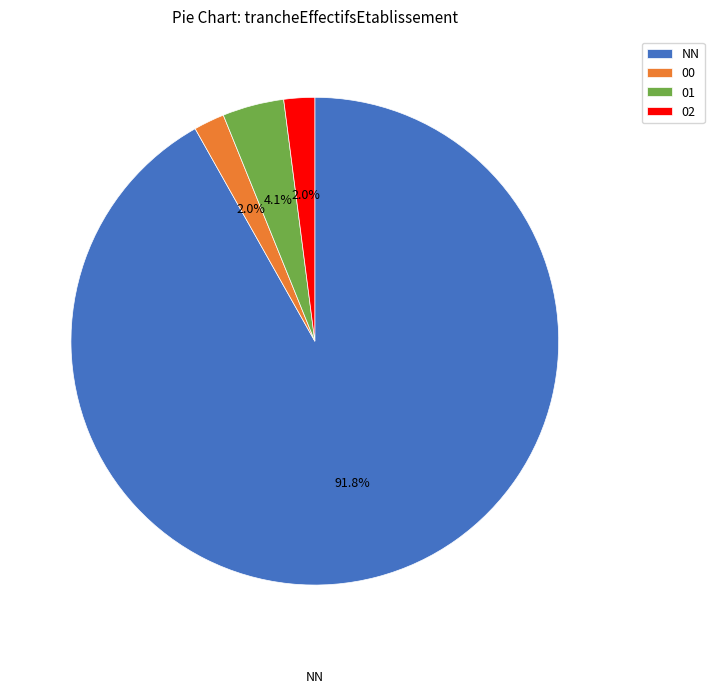

Do NN and 00 together represent more than half of the pie?

Yes